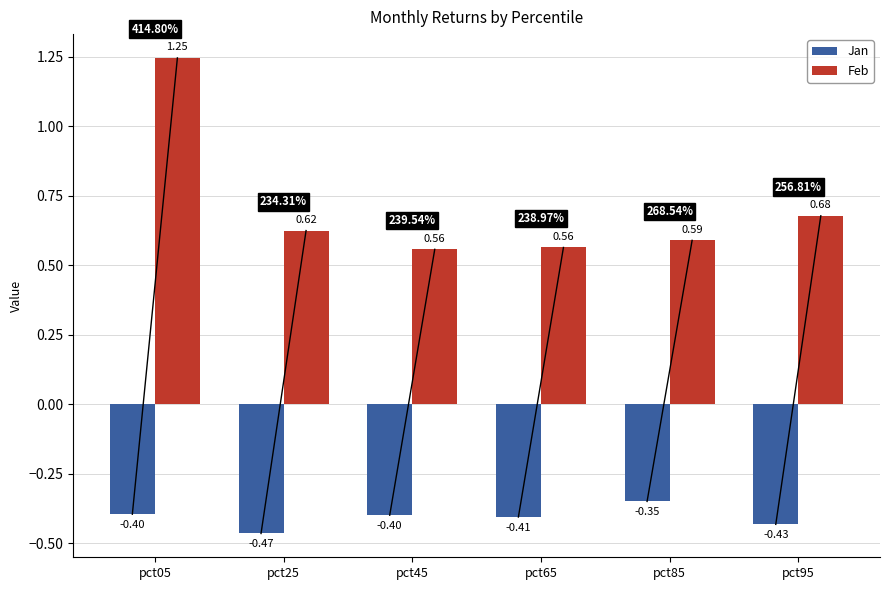

Which series has the largest total across all categories?

Feb